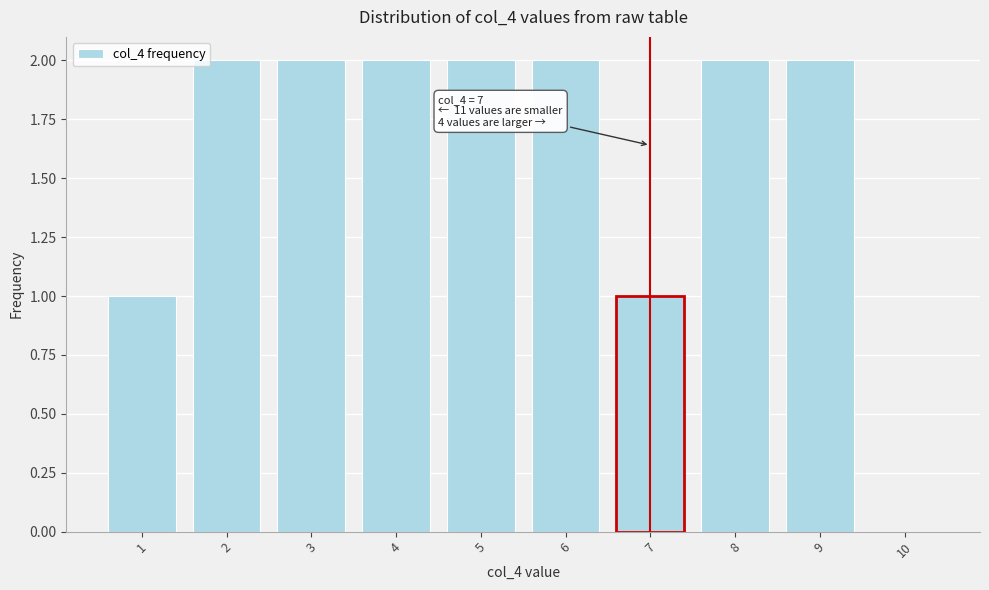

Reading right to left, what are all the values shown in this chart?

10=0	9=2	8=2	7=1	6=2	5=2	4=2	3=2	2=2	1=1